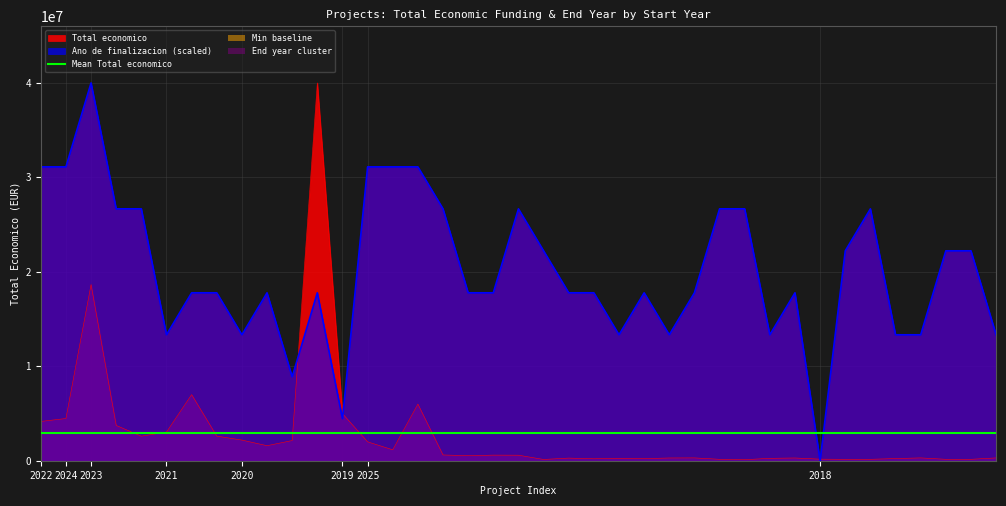

How many lines are shown in the chart?

2